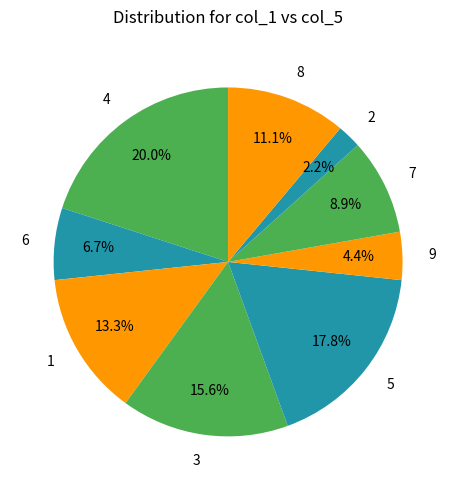

Between 4 and 3, which is larger?

4